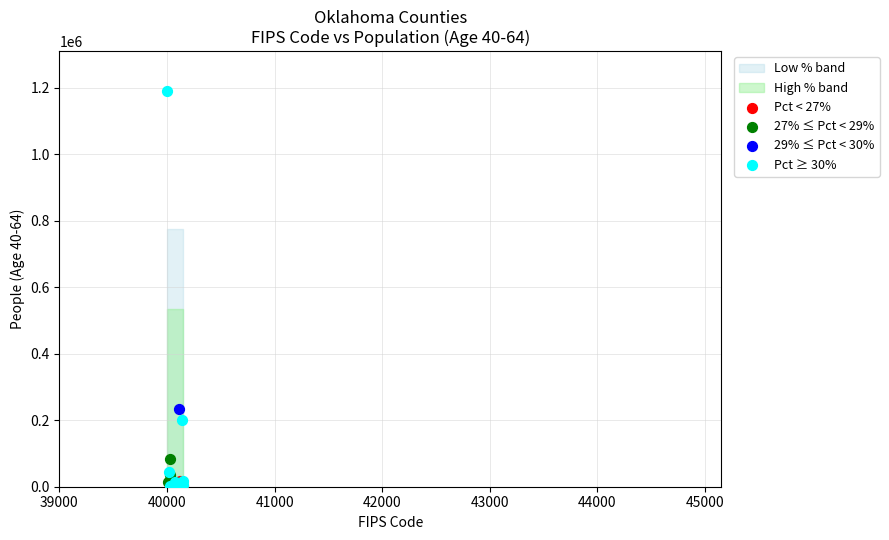

Which series contains the highest Y value?

Pct ≥ 30%